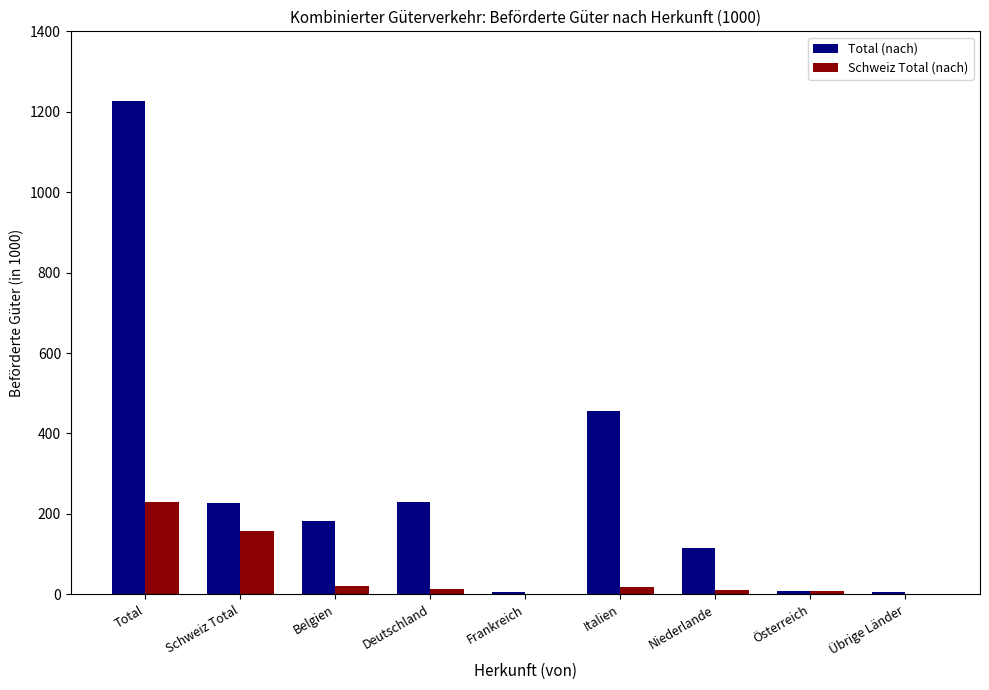

True or false: Schweiz Total (nach) has a value of 0.8 at Übrige Länder.

True